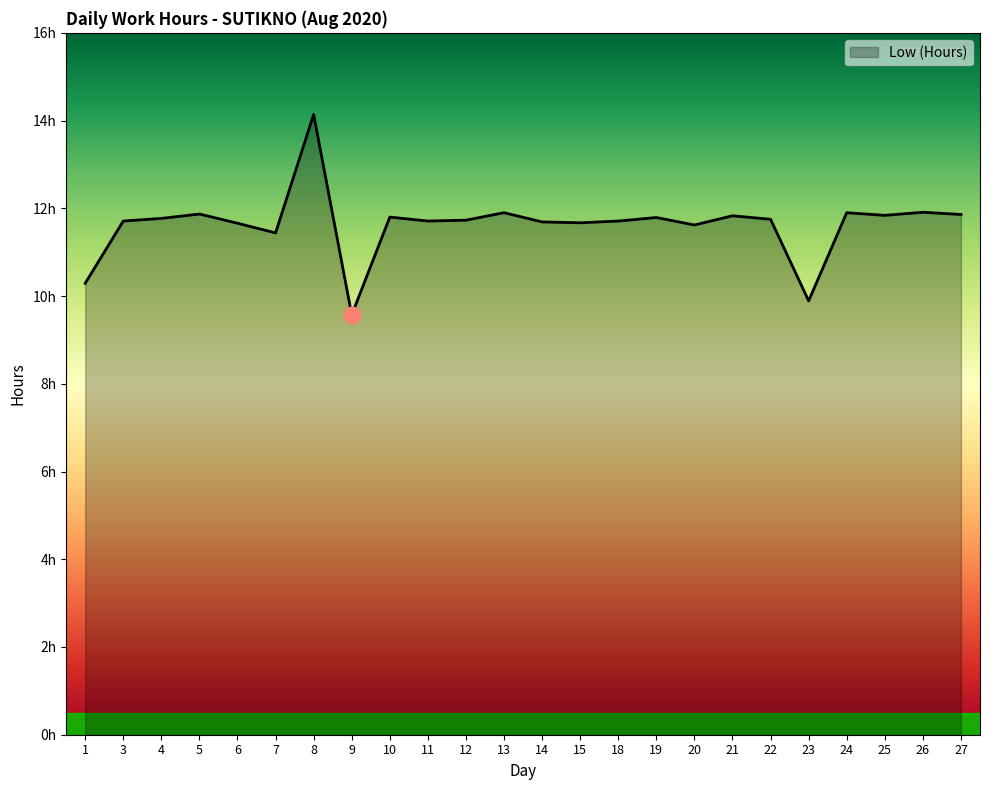

Does the chart have visible grid lines?

No